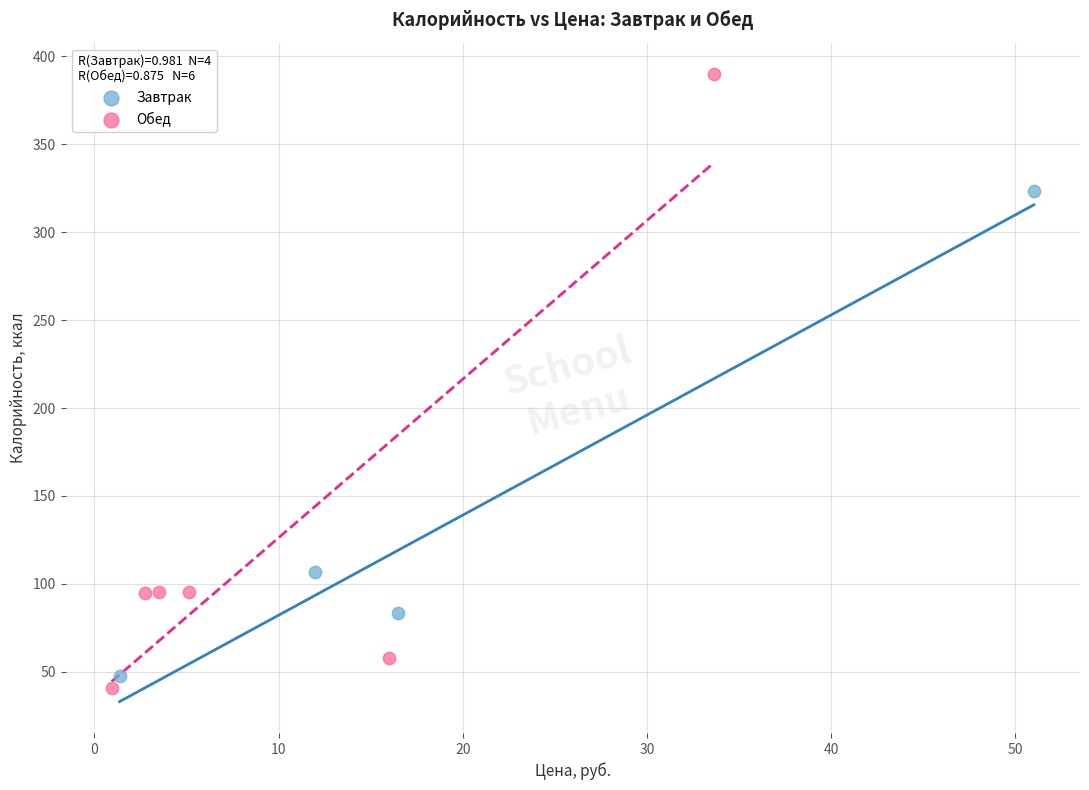

Which series contains the highest Y value?

Обед